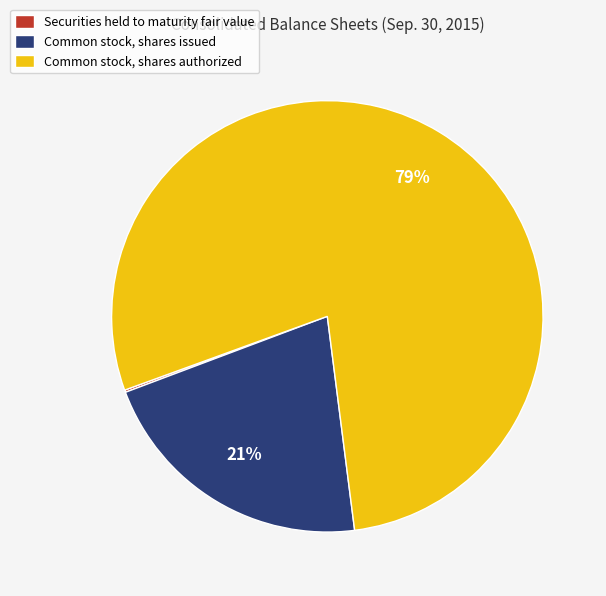

True or false: Common stock, shares authorized accounts for 66% of the total.

False